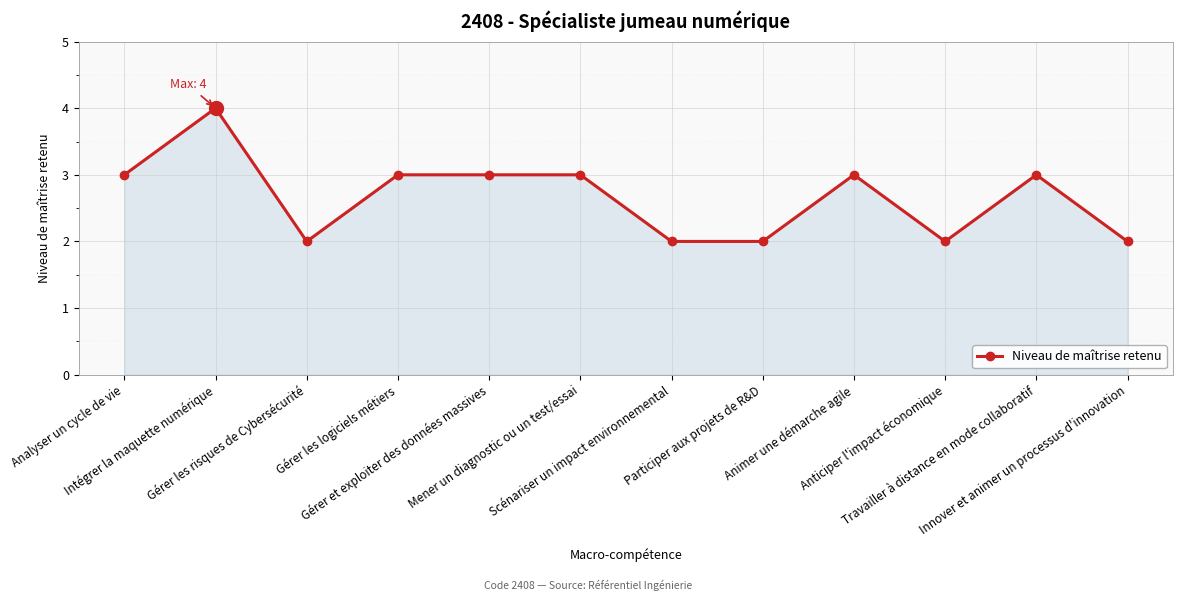

Approximately how many times larger is the value at Animer une démarche agile compared to Gérer et exploiter des données massives?

1.0